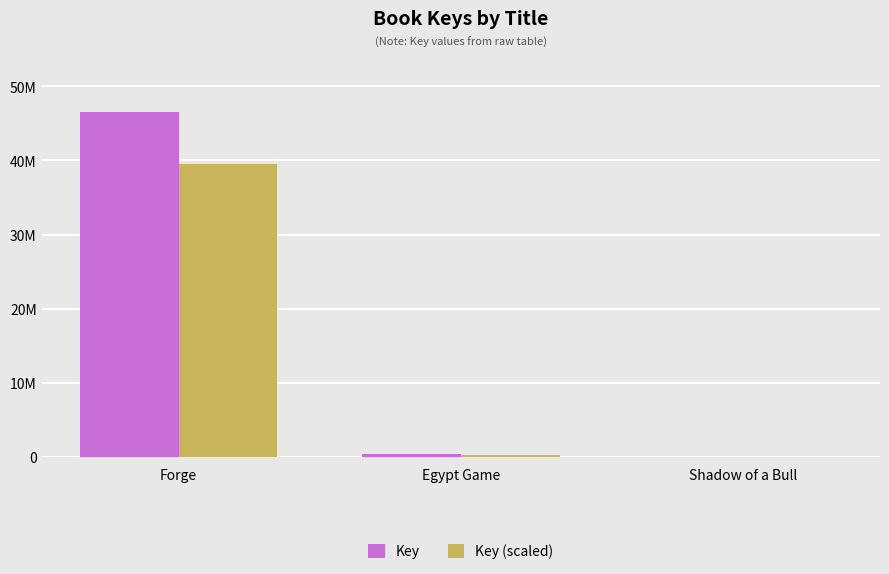

Does the chart contain stacked bars?

No